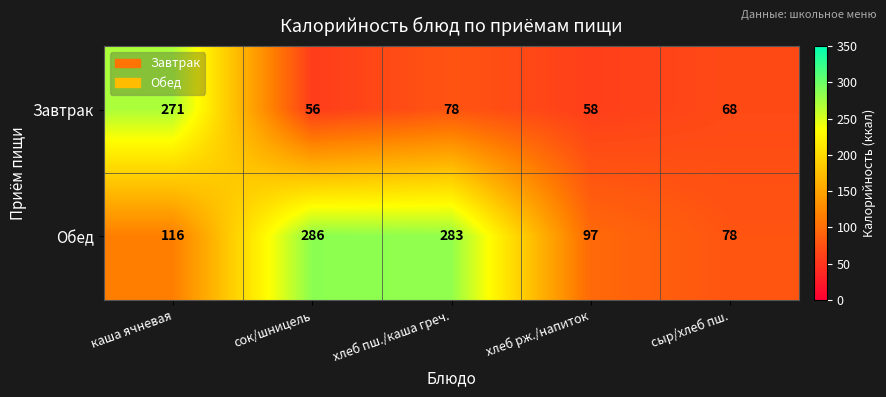

How many values in the Завтрак series are below 68?

2